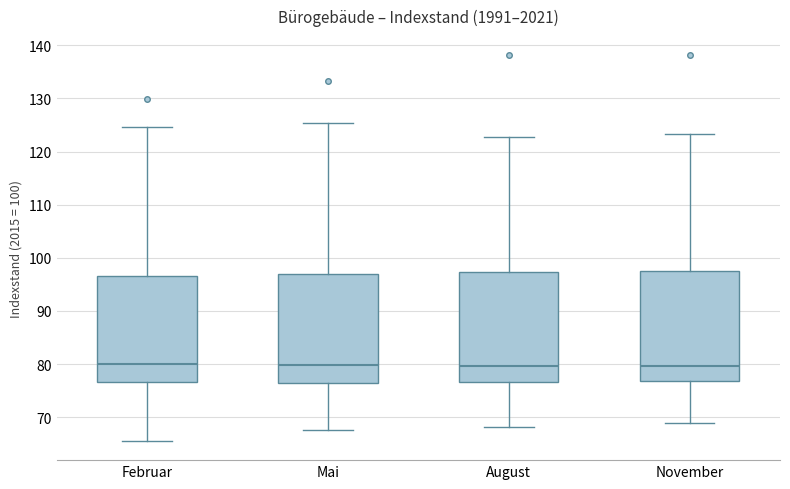

Reading left to right, read every box against the y-axis: the position of its median line, the range the box covers, and the ends of its whiskers. The values are not printed on the chart, so give them approximately, as read against the axis.

Februar: median 80, box 77 to 97, whiskers 66 to 125
Mai: median 80, box 76 to 97, whiskers 68 to 125
August: median 80, box 77 to 97, whiskers 68 to 123
November: median 80, box 77 to 98, whiskers 69 to 123